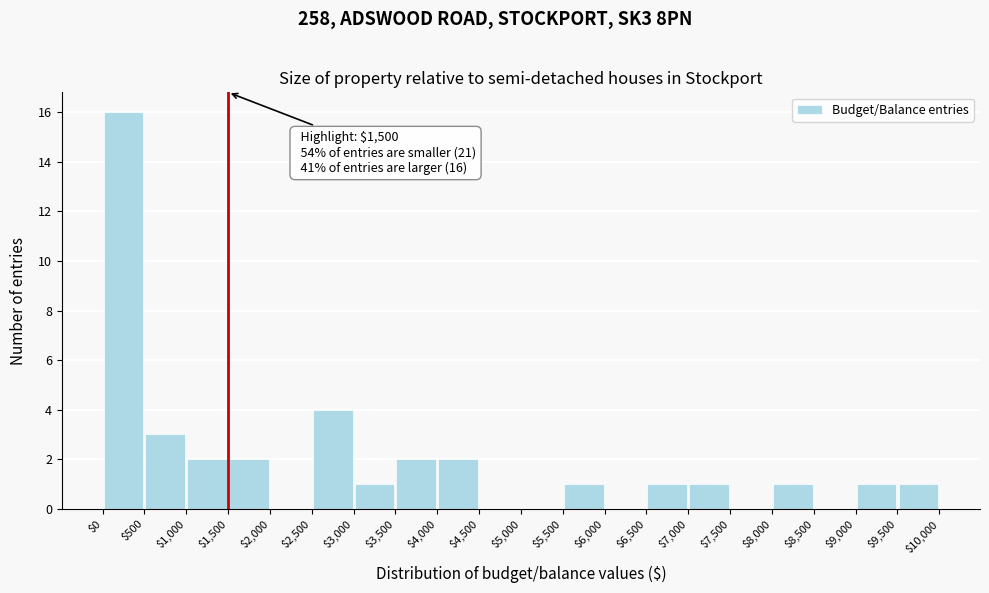

Which range on the x-axis has the tallest bar?

$0 to $500